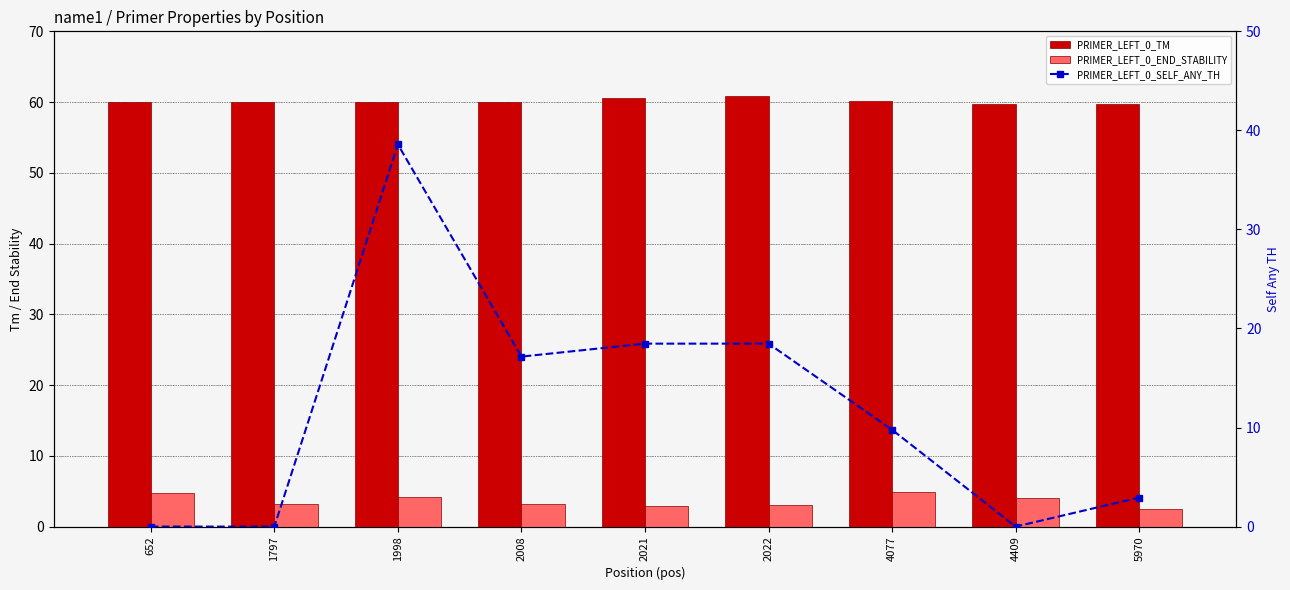

How many data points in PRIMER_LEFT_0_SELF_ANY_TH are above 9?

5